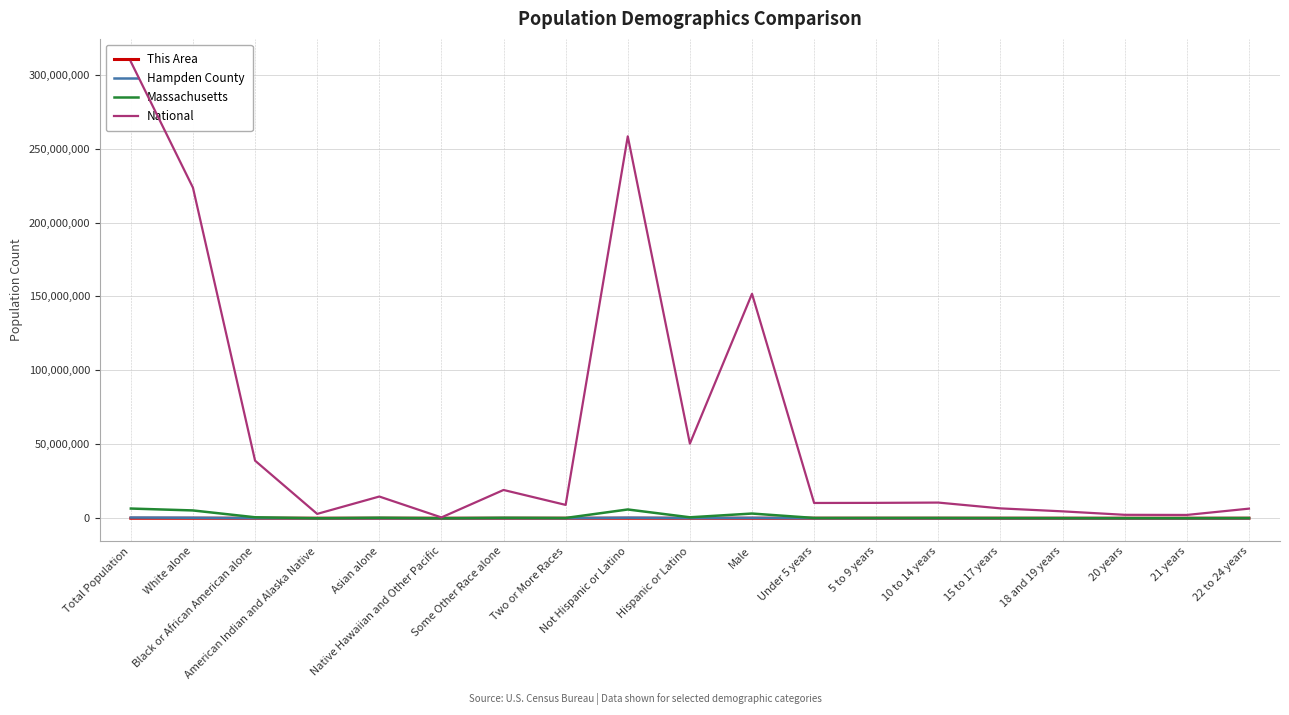

At which category is the sum across all series the highest?

Total Population